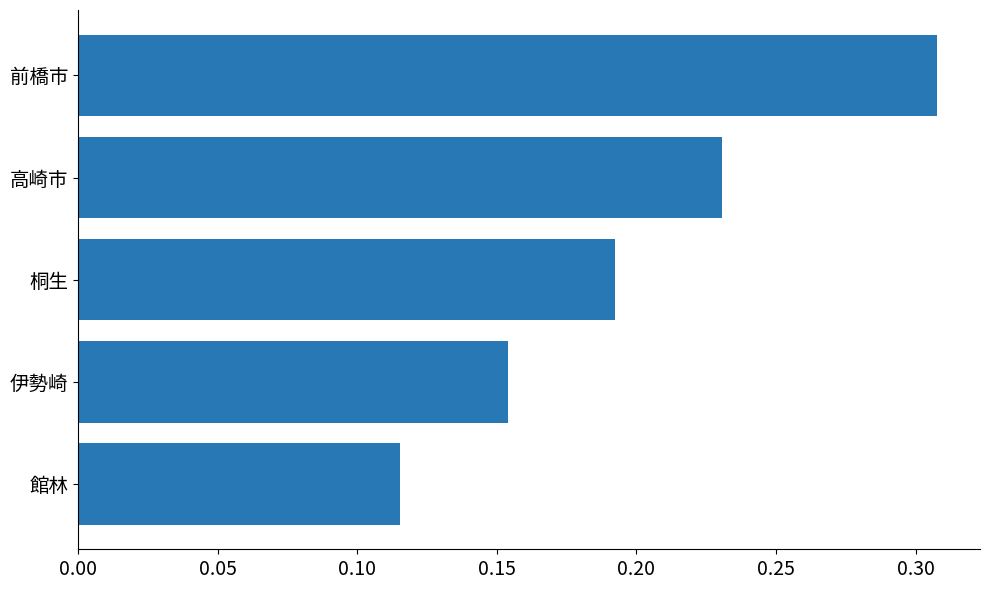

True or false: the data shows 0.1 at 桐生.

False